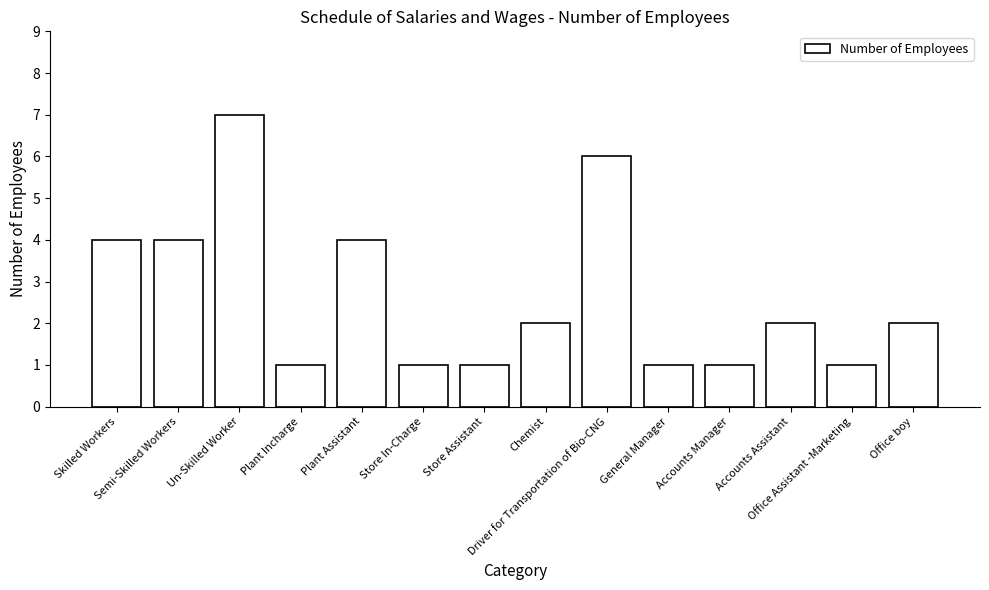

What position from the left is Driver for Transportation of Bio-CNG?

9